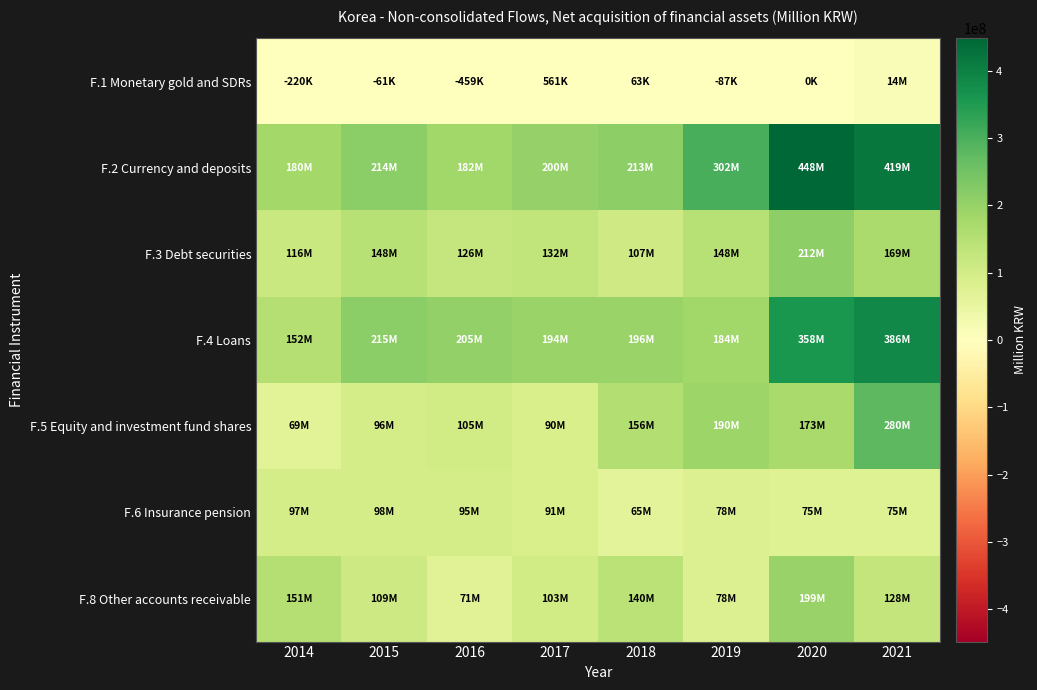

Which has a higher value, 2020 or 2015?

2020